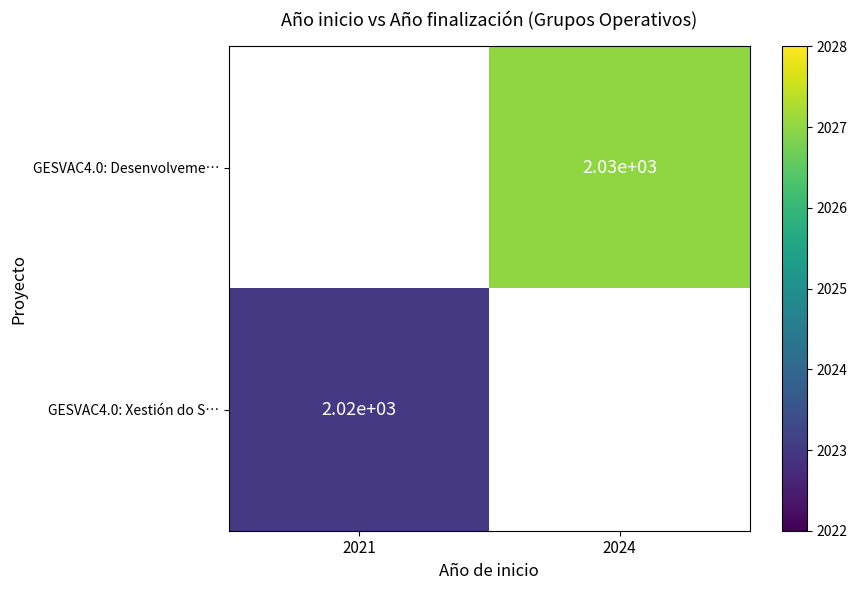

Is it true that GESVAC4.0: Desenvolveme… equals 742 at 2024?

False